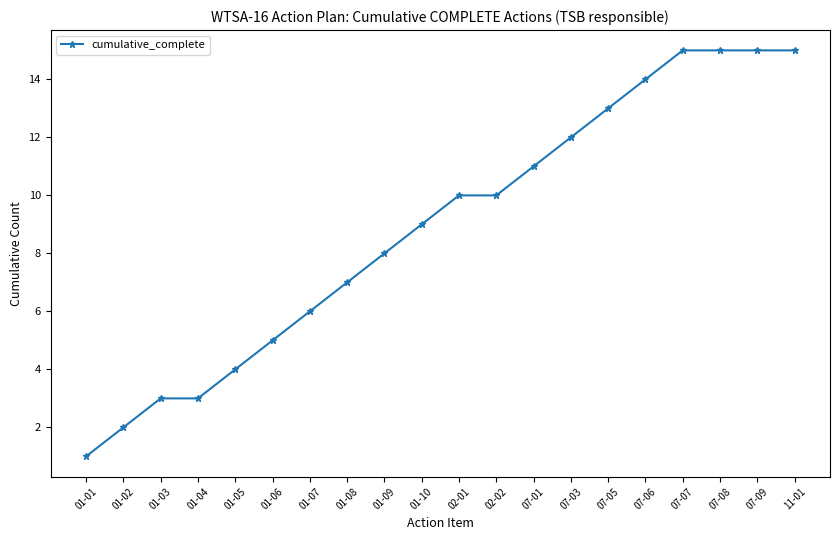

What is the ratio of the value at 02-02 to the value at 01-10?

1.1